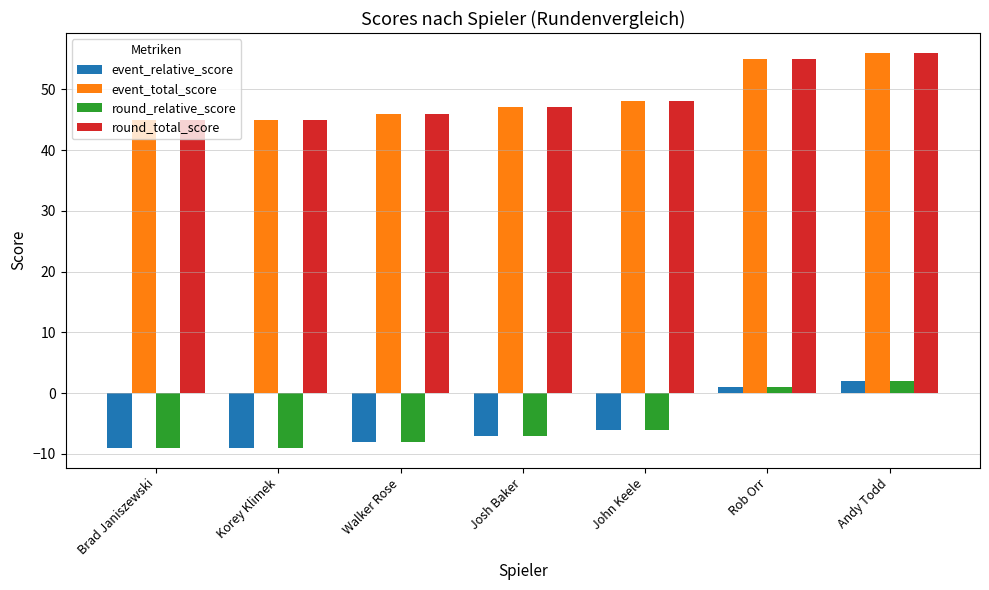

What is the maximum value for event_total_score?

56